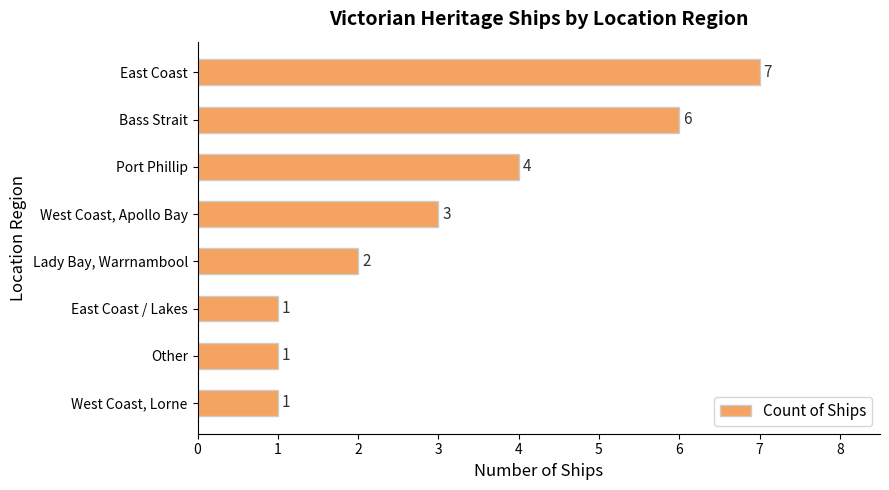

The value at Other is 1. True or false?

True